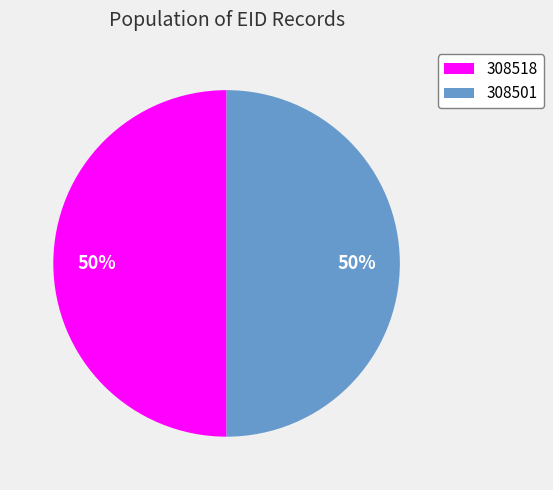

Is it true that 308501 is 50% of the pie?

True